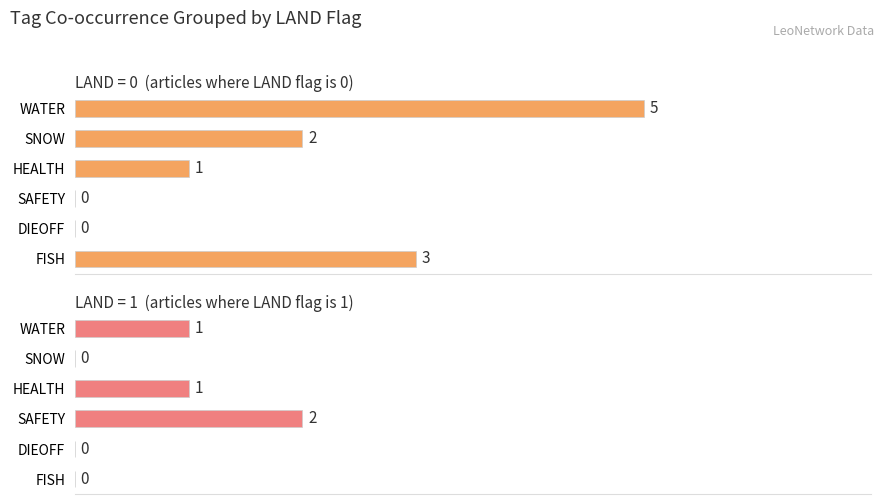

What are all the series names shown in the legend?

LAND=0, LAND=1